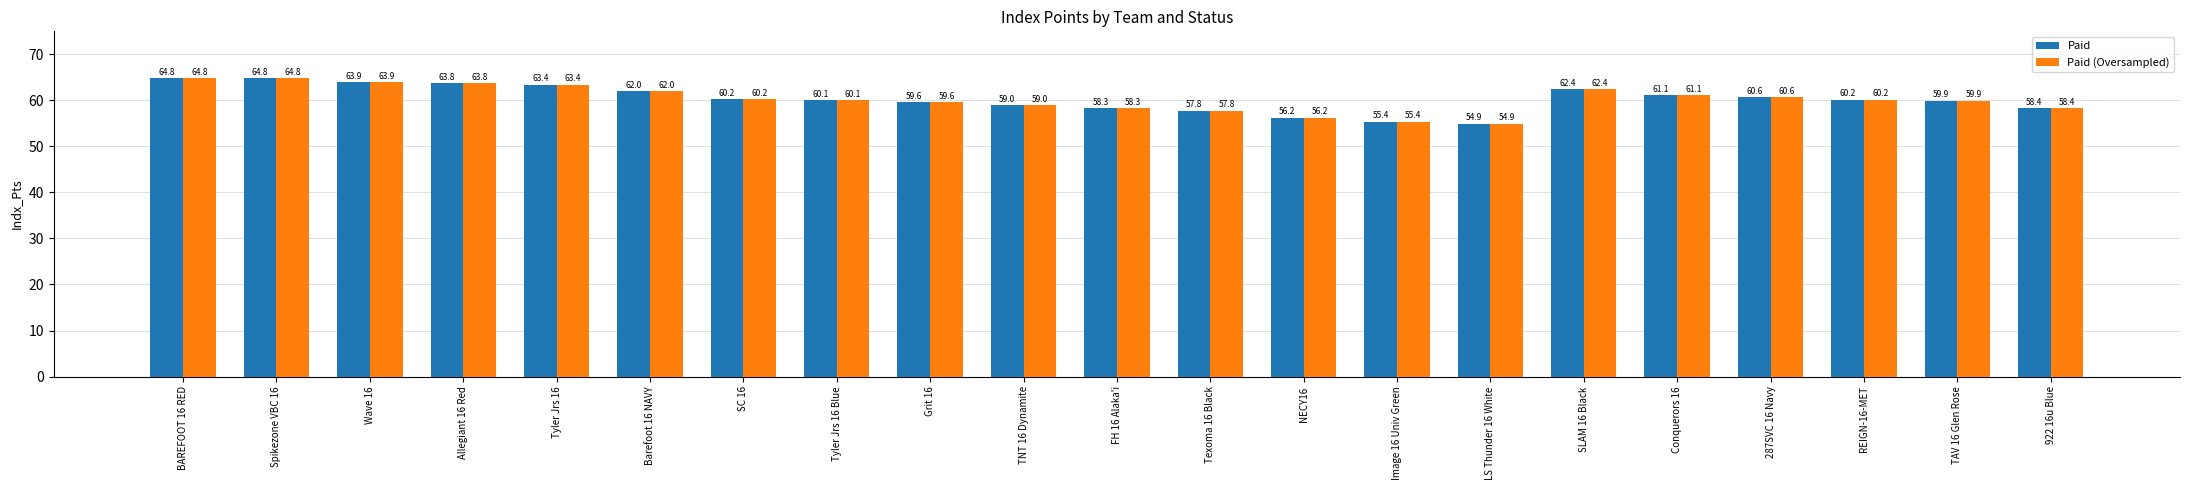

What is the sum of the Paid values at Texoma 16 Black and BAREFOOT 16 RED?

122.6